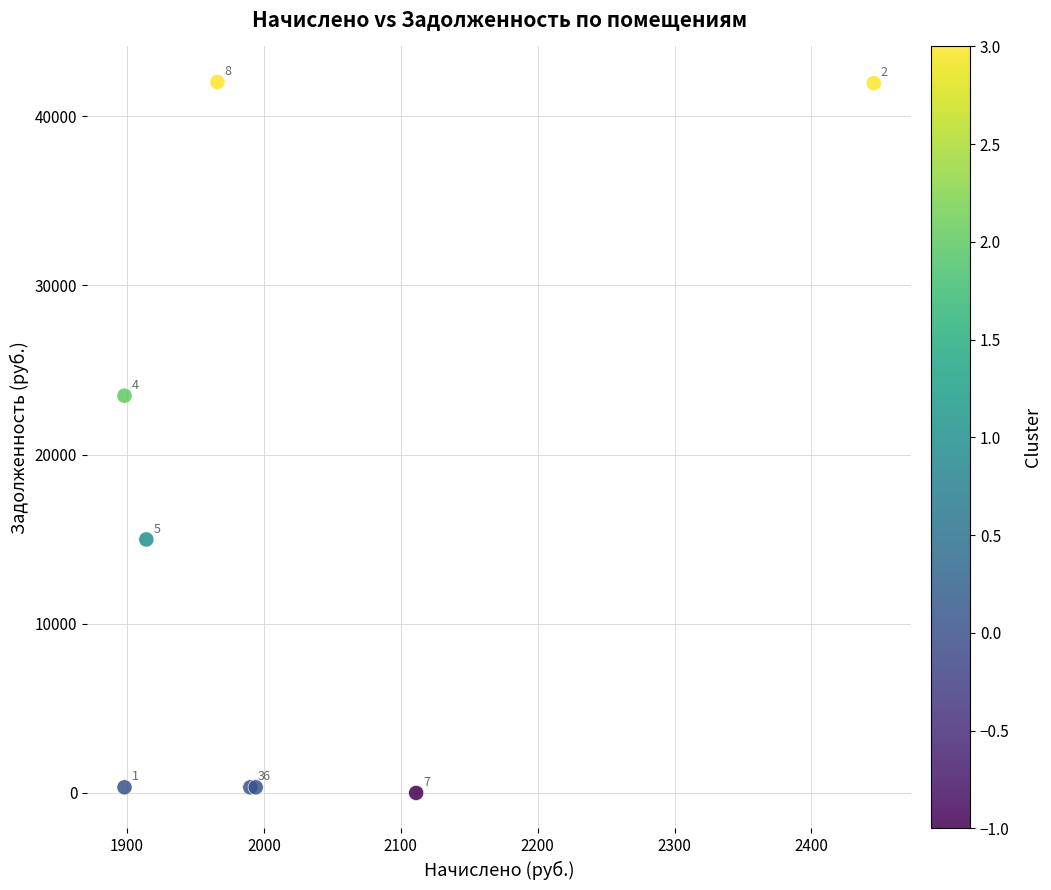

What Y value in the scatter plot is closest to 21013?

23481.7